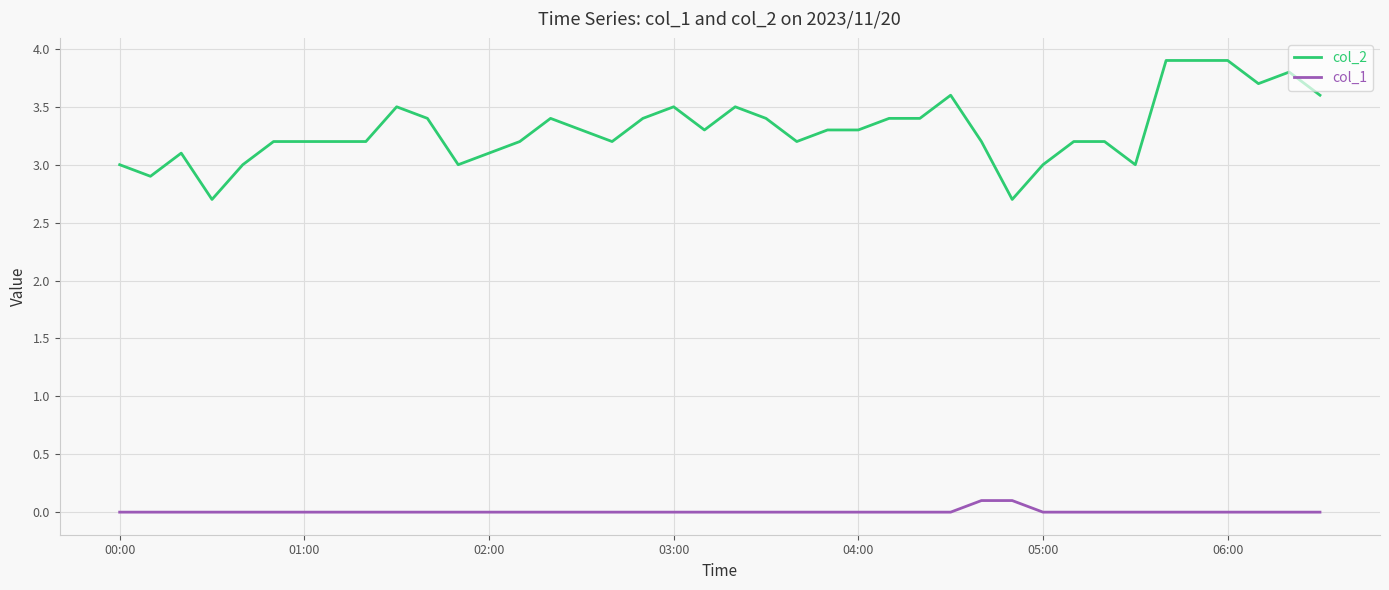

Reading left to right, what are all the values shown in this chart?

col_2: 3.0	2.9	3.1	2.7	3.0	3.2	3.2	3.2	3.2	3.5	3.4	3.0	3.1	3.2	3.4	3.3	3.2	3.4	3.5	3.3	3.5	3.4	3.2	3.3	3.3	3.4	3.4	3.6	3.2	2.7	3.0	3.2	3.2	3.0	3.9	3.9	3.9	3.7	3.8	3.6
col_1: 0.0	0.0	0.0	0.0	0.0	0.0	0.0	0.0	0.0	0.0	0.0	0.0	0.0	0.0	0.0	0.0	0.0	0.0	0.0	0.0	0.0	0.0	0.0	0.0	0.0	0.0	0.0	0.0	0.1	0.1	0.0	0.0	0.0	0.0	0.0	0.0	0.0	0.0	0.0	0.0